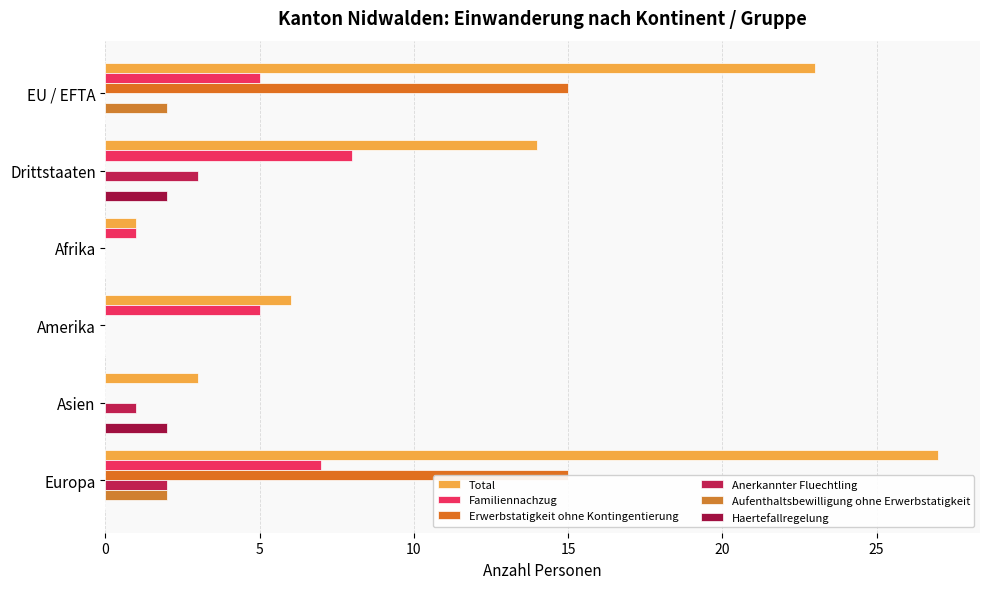

Rank the series by their maximum value, from highest to lowest.

Total, Erwerbstatigkeit ohne Kontingentierung, Familiennachzug, Anerkannter Fluechtling, Aufenthaltsbewilligung ohne Erwerbstatigkeit, Haertefallregelung